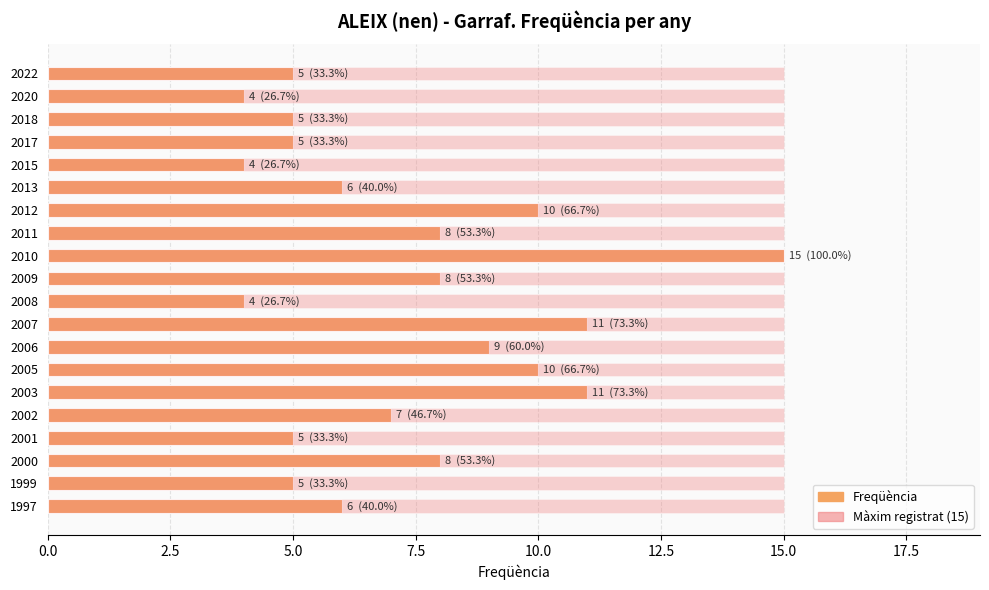

At how many categories does at least one series exceed 14?

1